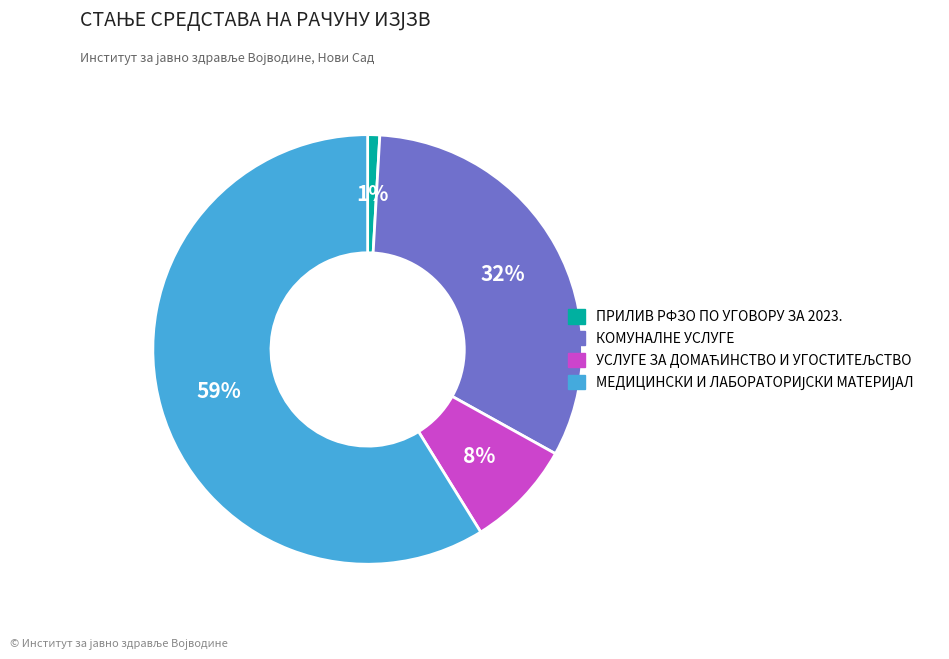

Count the number of slices in the pie.

4